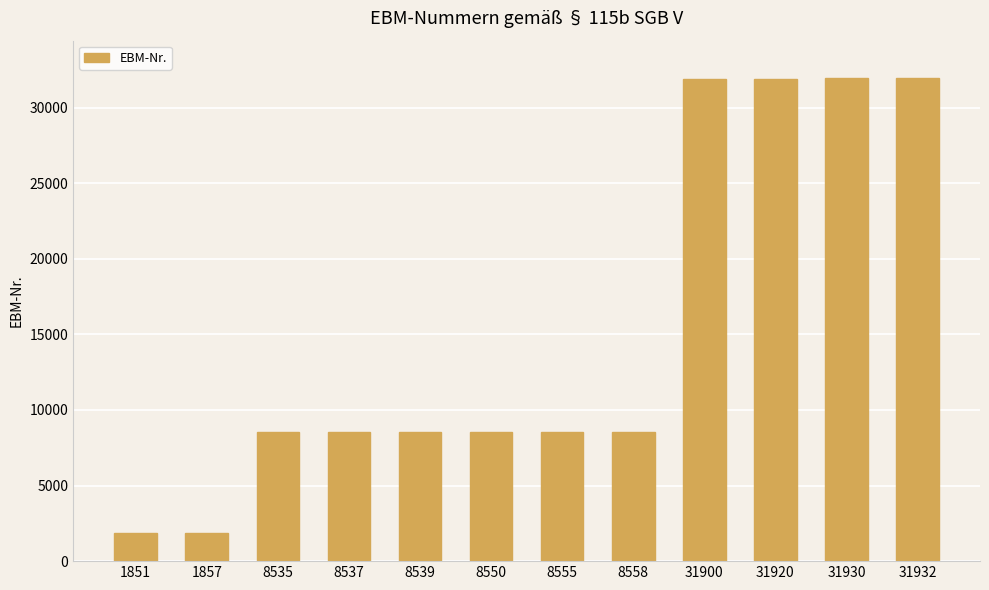

The value at 8535 is 5292. True or false?

False